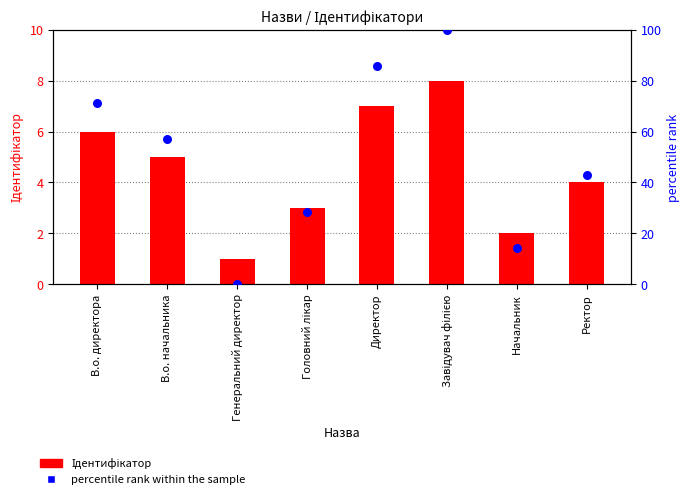

Which series has the largest total across all categories?

percentile rank within the sample